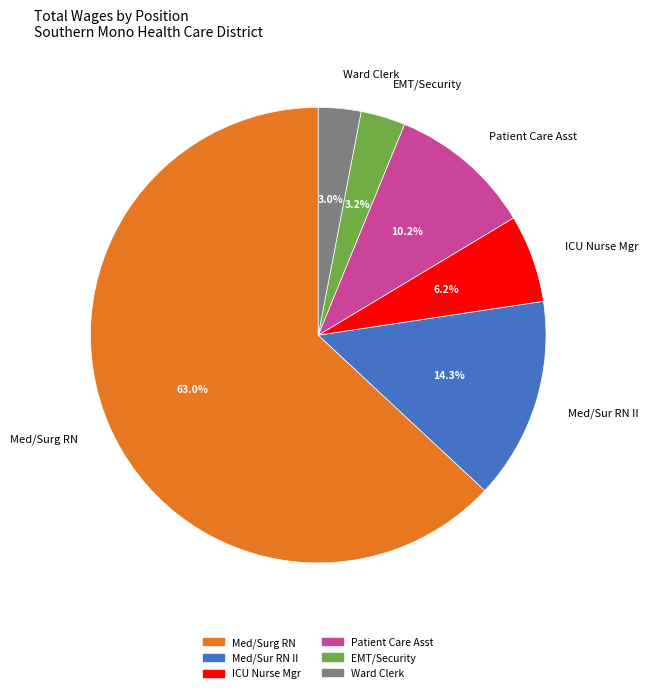

To the nearest percent, what is the difference between the largest and smallest slice percentages?

60%